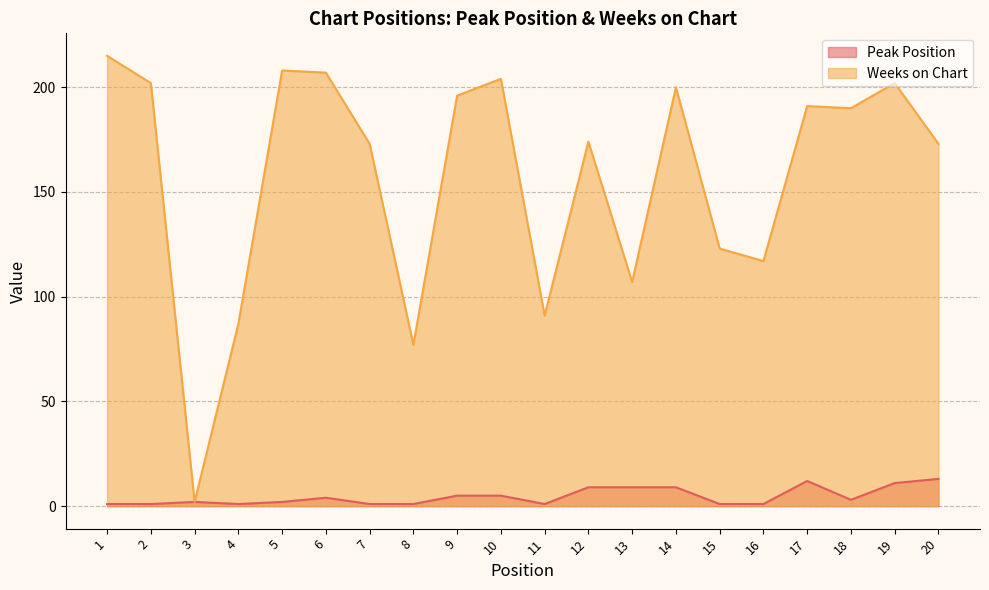

Where is Weeks on Chart nearest to the value 108?

13